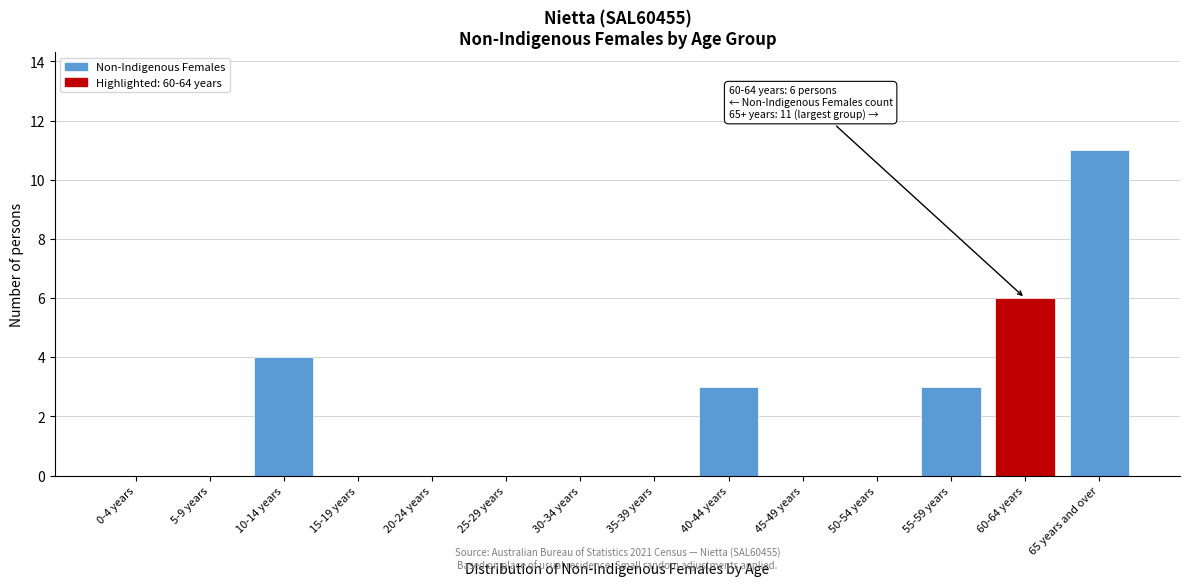

Reading right to left, transcribe all the data shown in this chart.

65 years and over=11	60-64 years=6	55-59 years=3	50-54 years=0	45-49 years=0	40-44 years=3	35-39 years=0	30-34 years=0	25-29 years=0	20-24 years=0	15-19 years=0	10-14 years=4	5-9 years=0	0-4 years=0